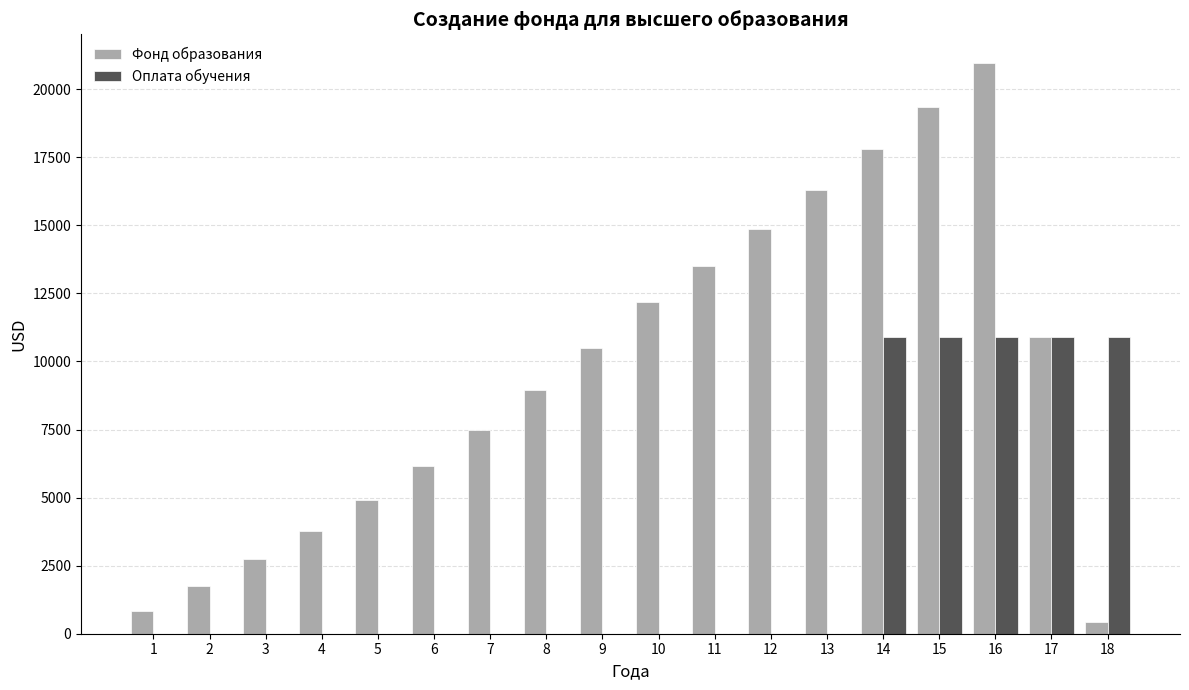

Reading left to right, transcribe all the data shown in this chart.

Фонд образования: 840.0	1747.2	2727.0	3785.1	4927.9	6162.2	7495.2	8934.8	10489.5	12168.7	13495.5	14875.3	16310.3	17802.7	19354.8	20969.0	10892.8	413.5
Оплата обучения: 0.0	0.0	0.0	0.0	0.0	0.0	0.0	0.0	0.0	0.0	0.0	0.0	0.0	10915.0	10915.0	10915.0	10915.0	10915.0